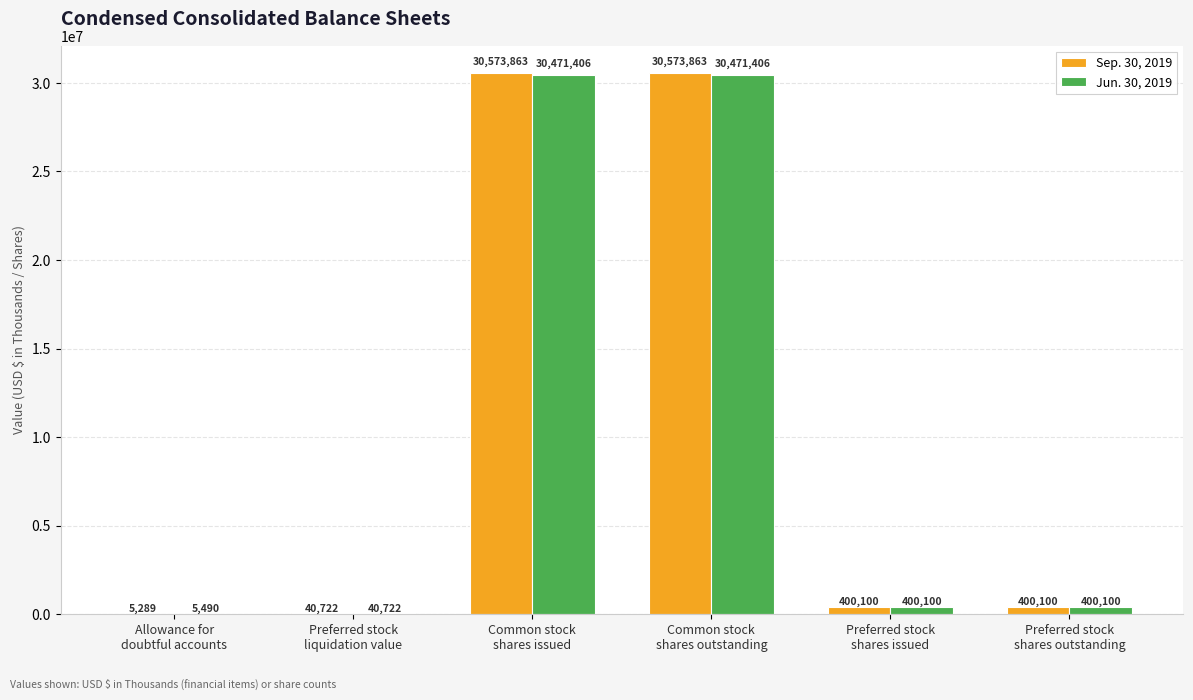

Which series has the largest total across all categories?

Sep. 30, 2019